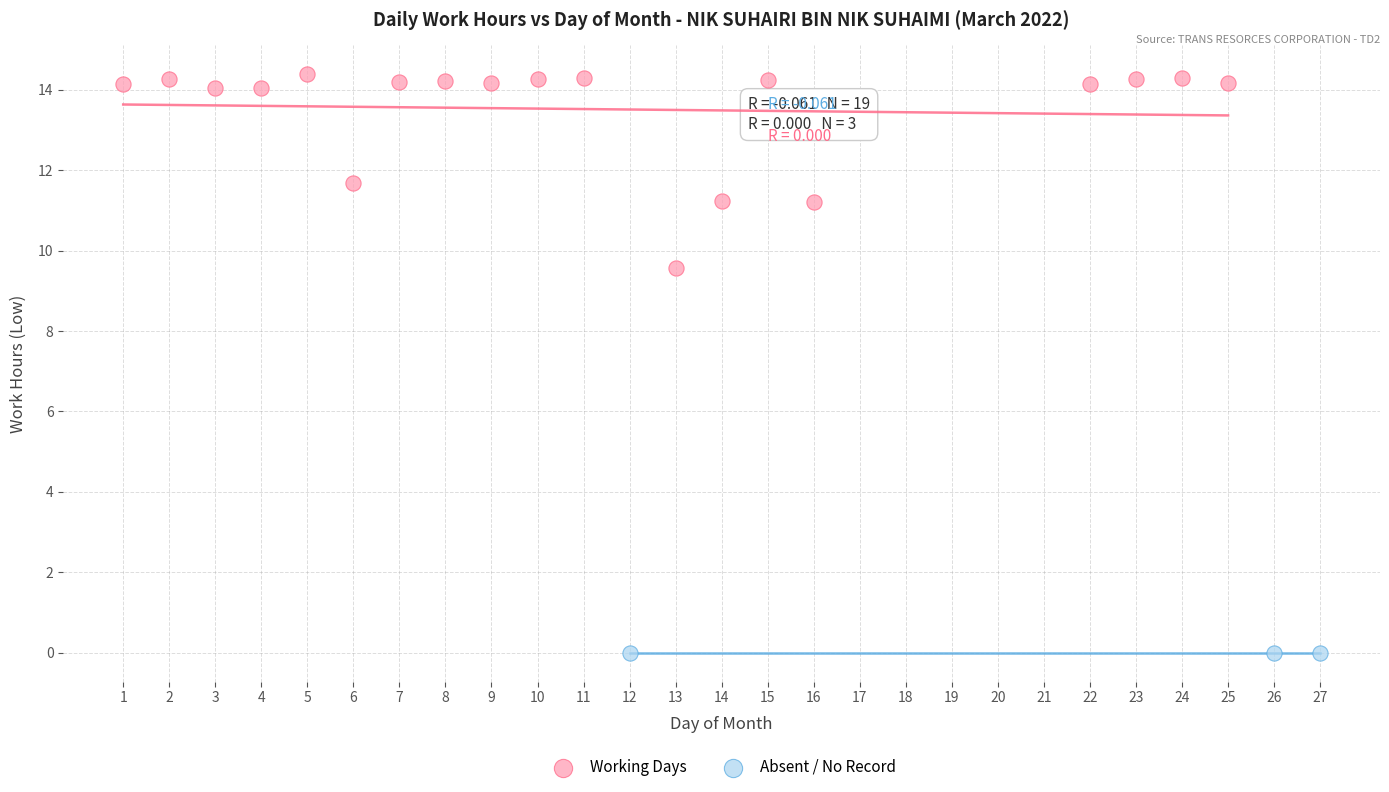

Which series reaches the maximum Y coordinate?

Working Days